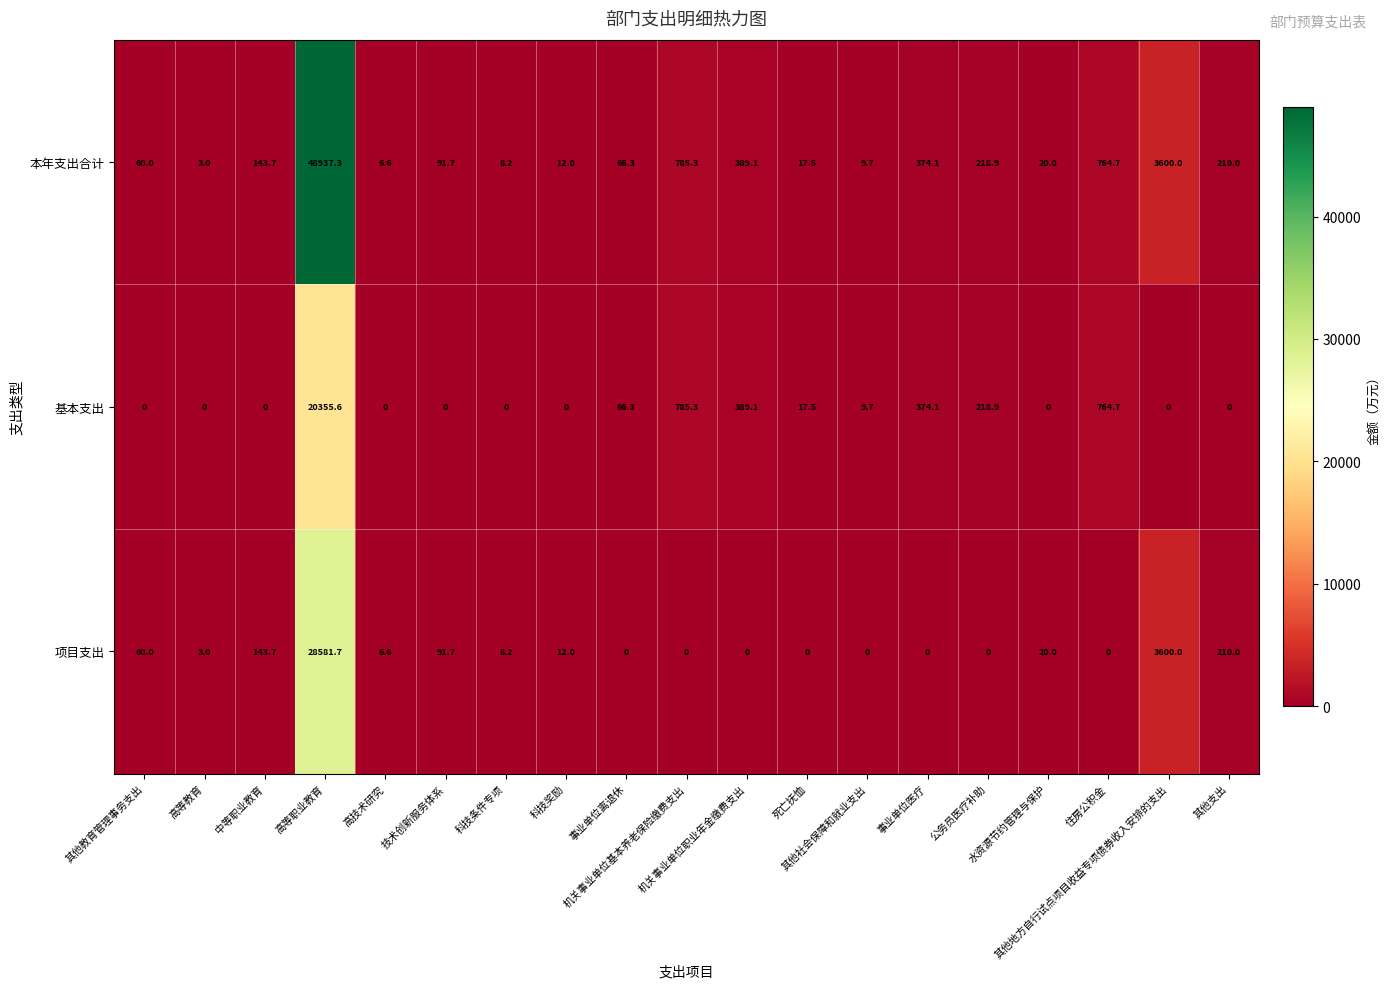

What is the difference between the maximum and minimum values in the 基本支出 series?

20355.6